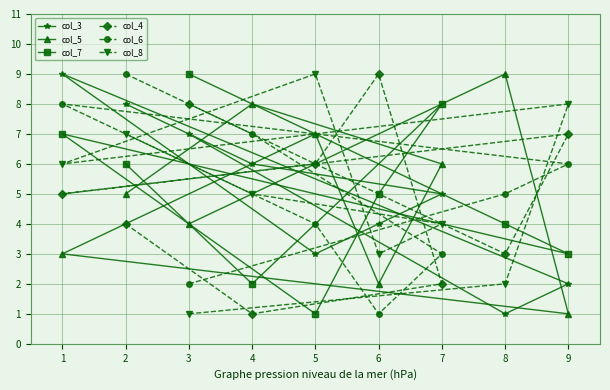

Which series has the largest range (max minus min)?

col_3